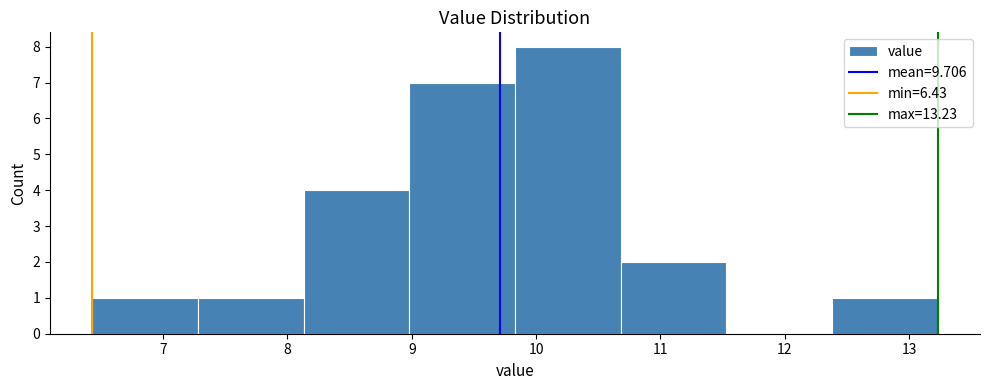

Reading left to right, list every bar in this chart as the range it spans on the x-axis followed by its height. Neither the bar edges nor the heights are printed on the chart, so give them approximately, as read against the axes.

6.43 to 7.28: 1
7.28 to 8.13: 1
8.13 to 8.98: 4
8.98 to 9.83: 7
9.83 to 10.68: 8
10.68 to 11.53: 2
11.53 to 12.38: 0
12.38 to 13.23: 1